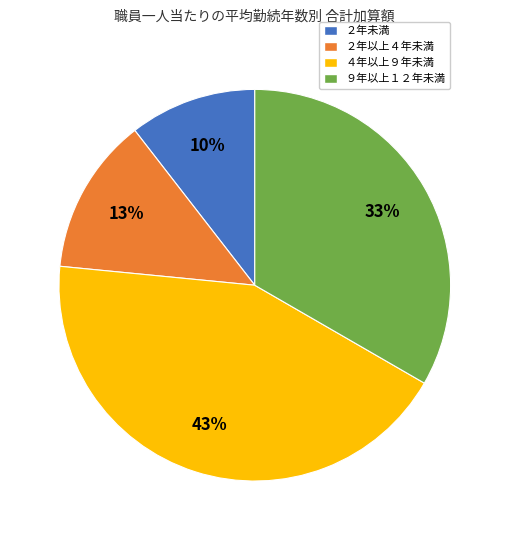

Which has a higher value, ９年以上１２年未満 or ２年以上４年未満?

９年以上１２年未満